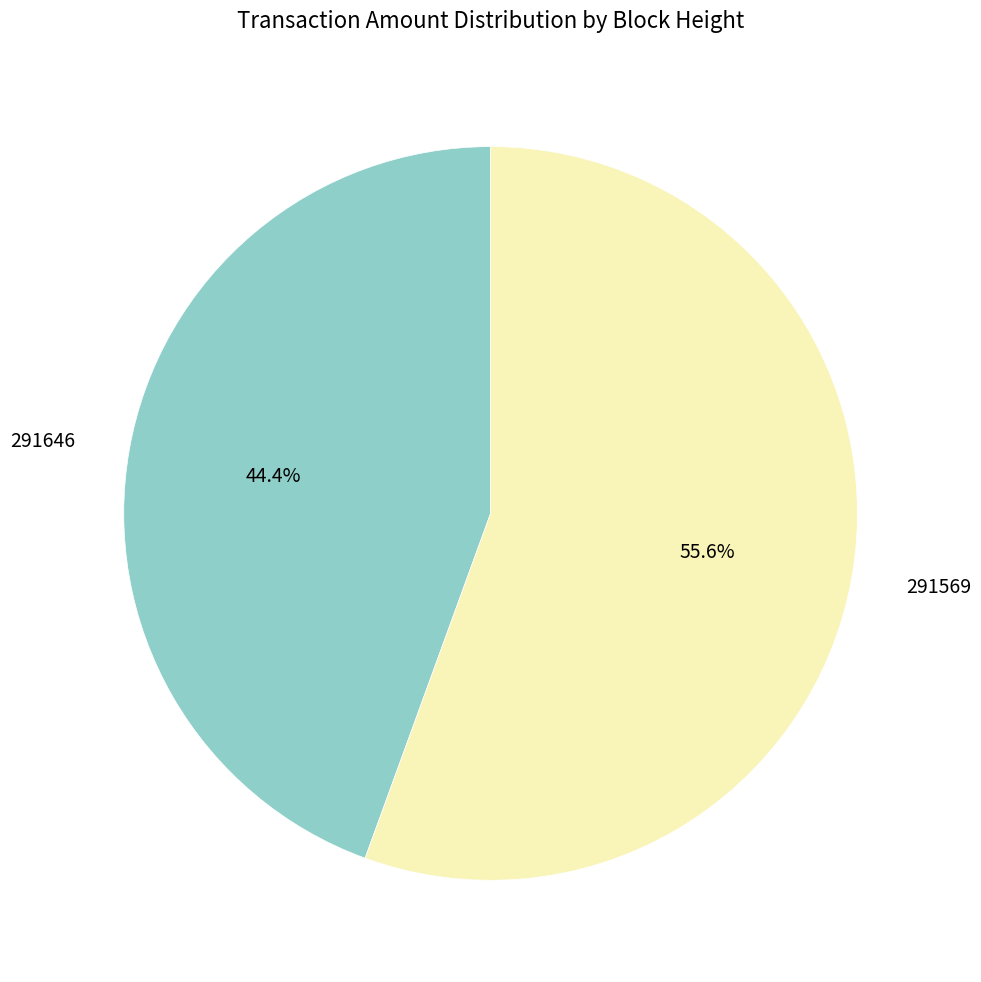

Is there a majority slice in this chart?

Yes